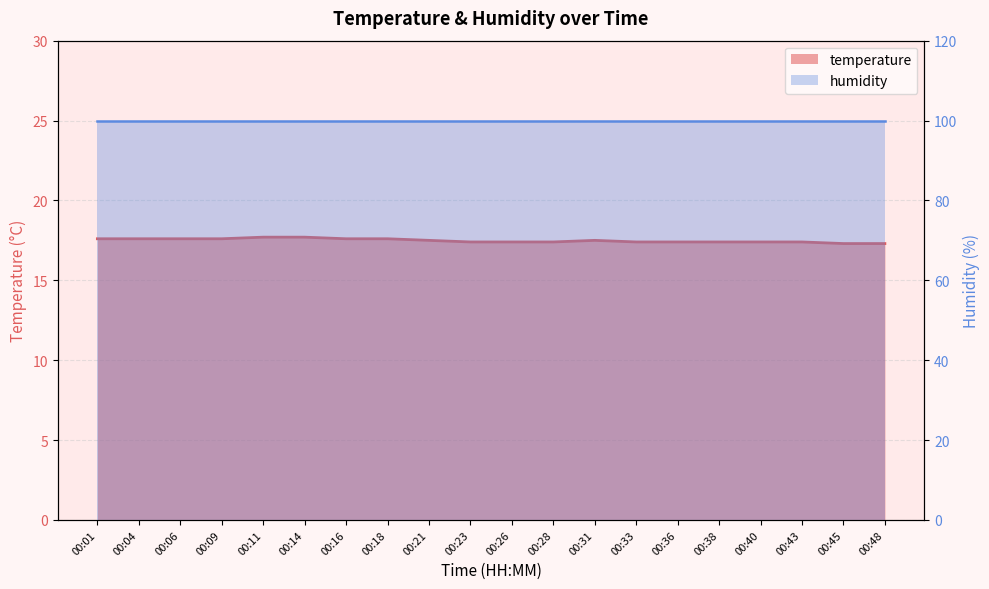

How many points are higher than both their immediate neighbors (excluding endpoints)?

1